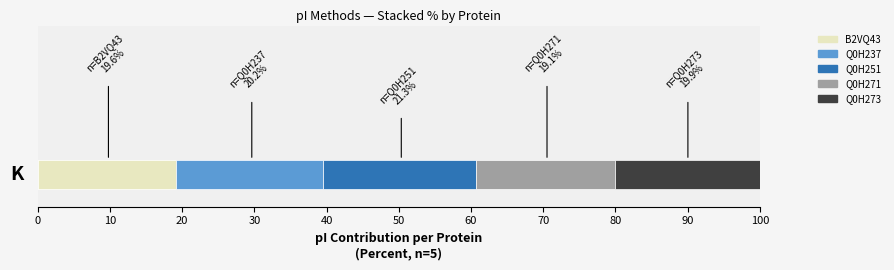

What is the total value across all series at 40?

100.0